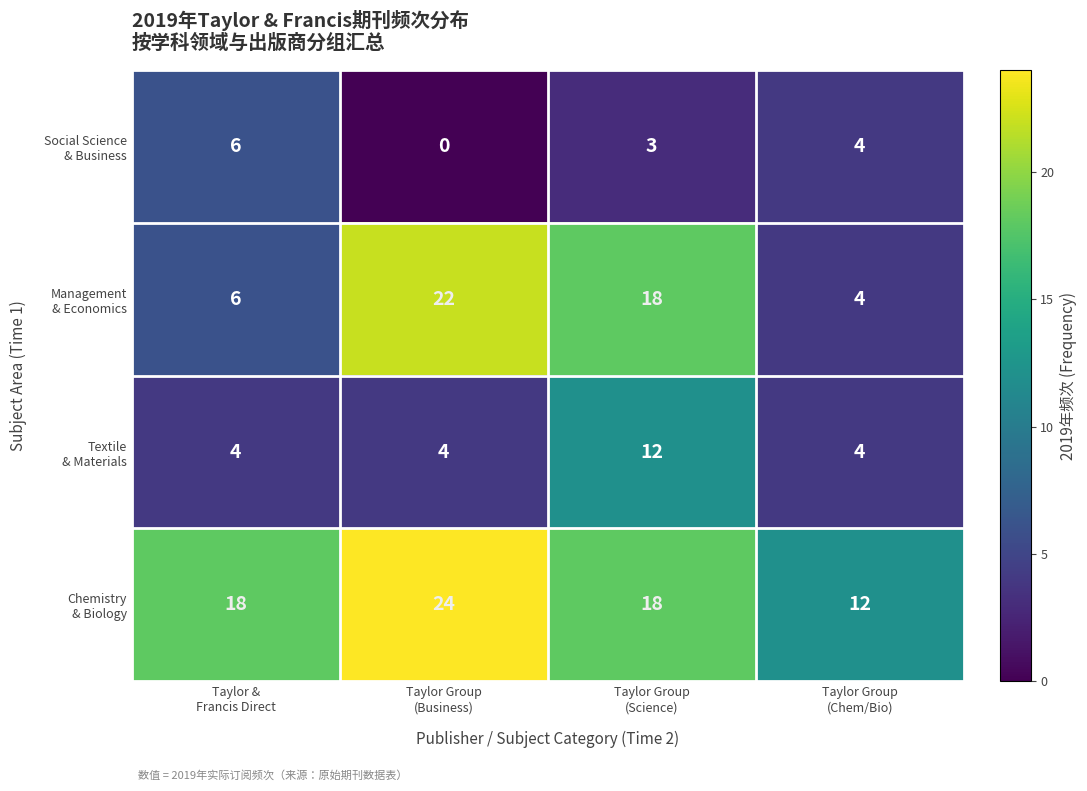

At how many categories does at least one series exceed 16?

3